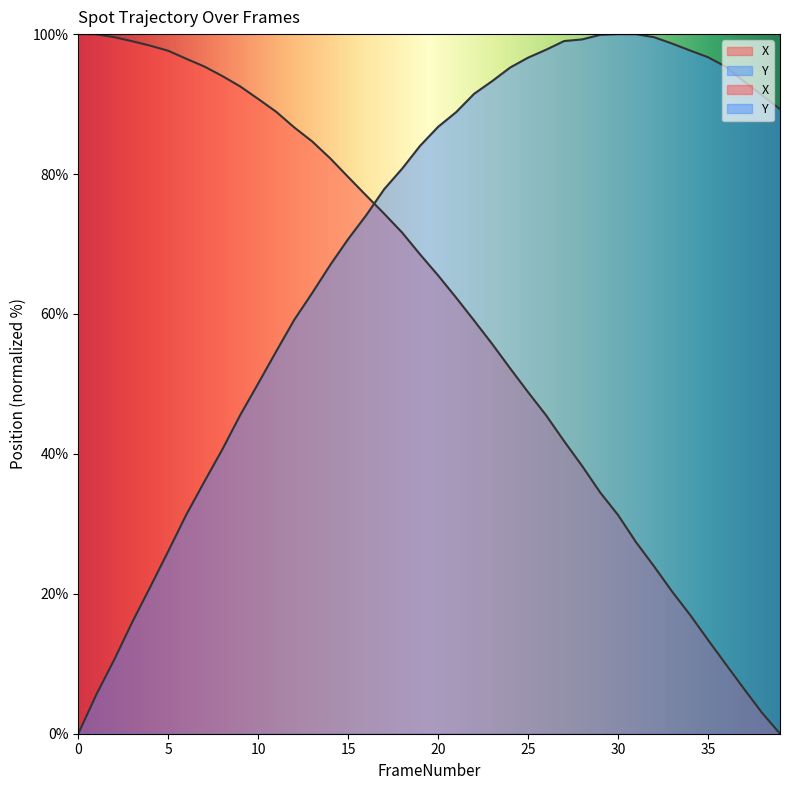

At how many categories does at least one series exceed 64?

40